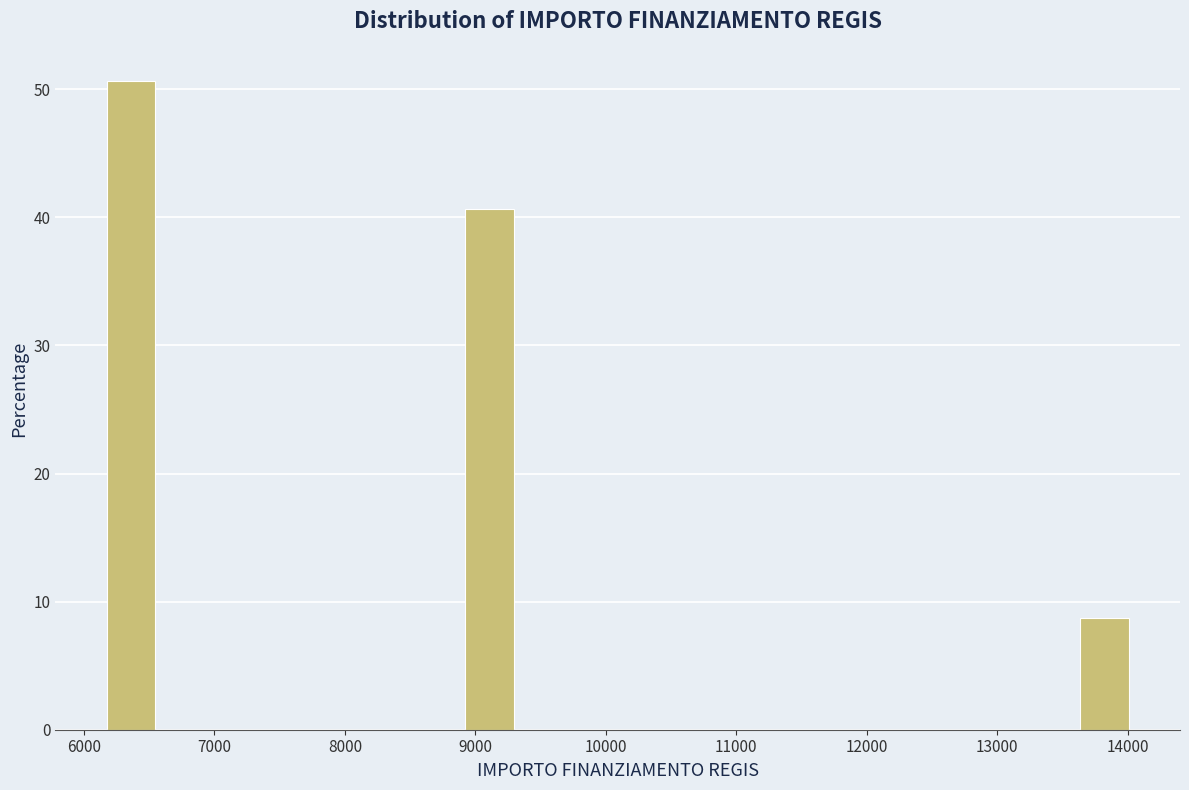

Read against the x-axis, roughly where is the centre of the tallest bar?

6400